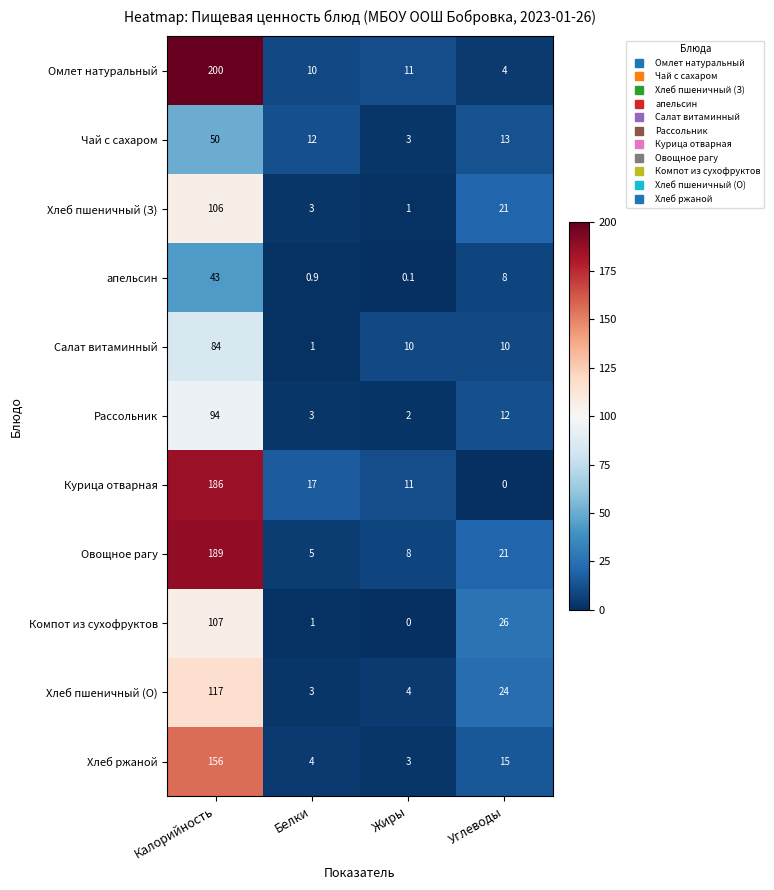

Which label corresponds to the largest value in the chart?

Калорийность